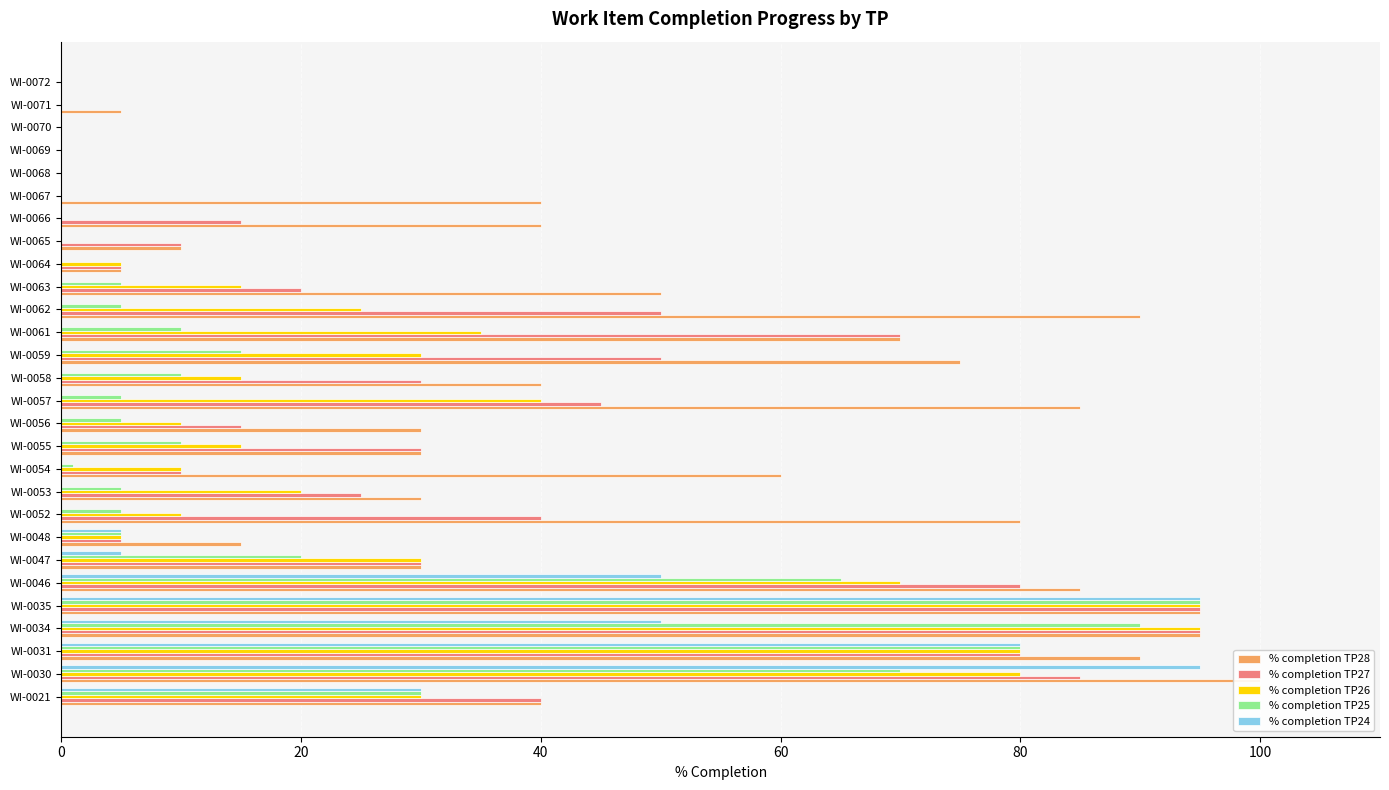

Reading left to right, extract all data points from this chart.

% completion TP28: 40	100	90	95	95	85	30	15	80	30	60	30	30	85	40	75	70	90	50	5	10	40	40	0	0	0	5	0
% completion TP27: 40	85	80	95	95	80	30	5	40	25	10	30	15	45	30	50	70	50	20	5	10	15	0	0	0	0	0	0
% completion TP26: 30	80	80	95	95	70	30	5	10	20	10	15	10	40	15	30	35	25	15	5	0	0	0	0	0	0	0	0
% completion TP25: 30	70	80	90	95	65	20	5	5	5	1	10	5	5	10	15	10	5	5	0	0	0	0	0	0	0	0	0
% completion TP24: 30	95	80	50	95	50	5	5	0	0	0	0	0	0	0	0	0	0	0	0	0	0	0	0	0	0	0	0